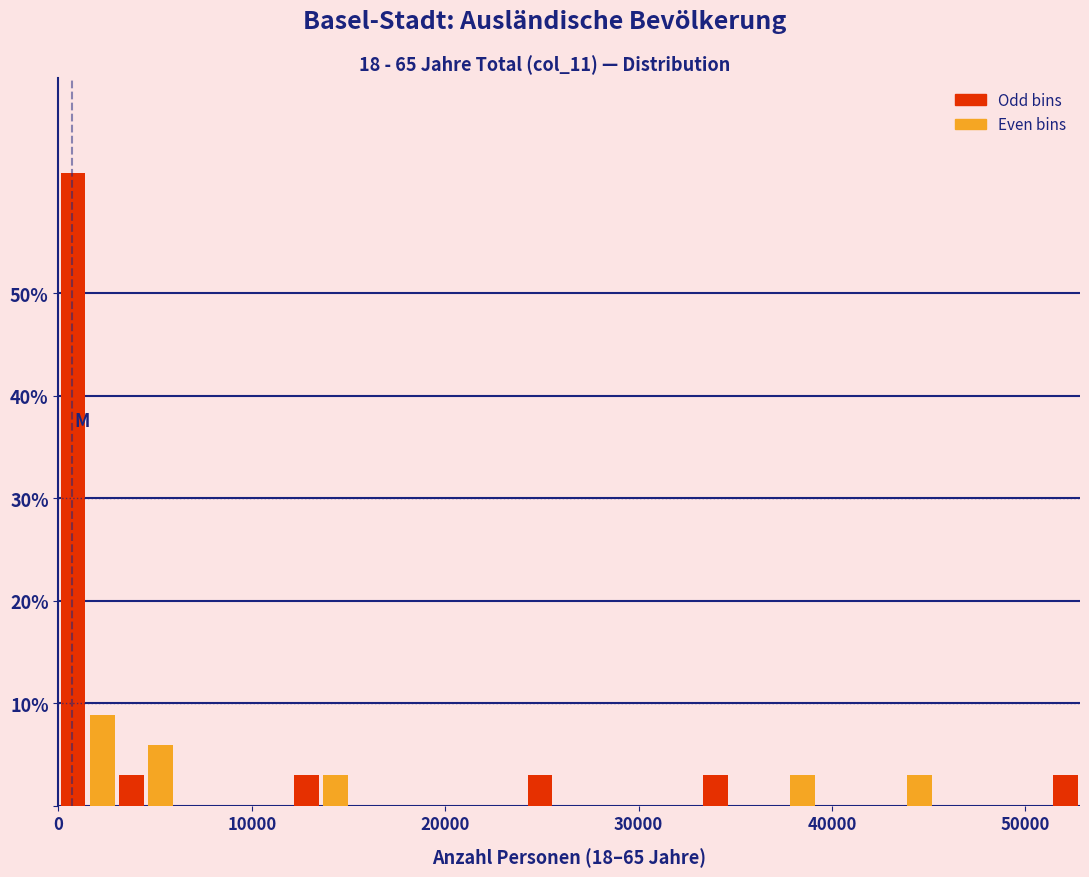

Around what value on the x-axis is the tallest bar? Give the approximate position of its centre, as read against the axis.

1000